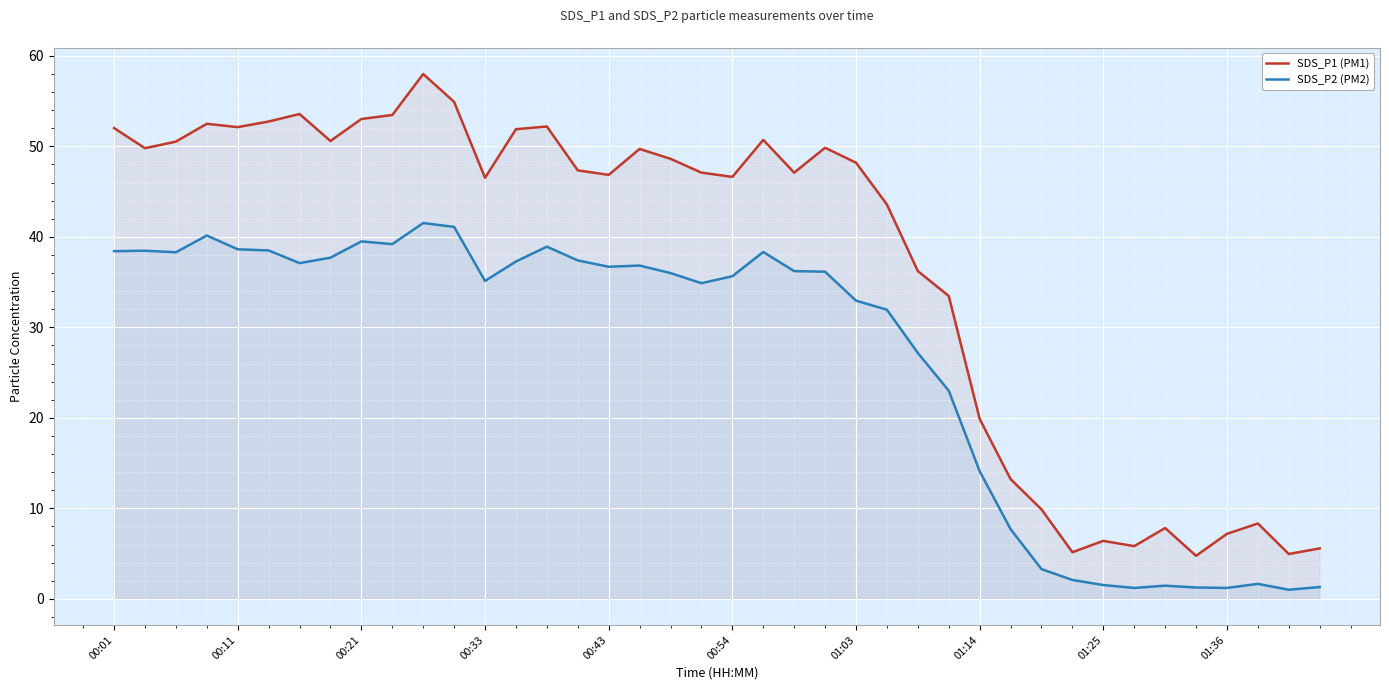

How many lines are shown in the chart?

2